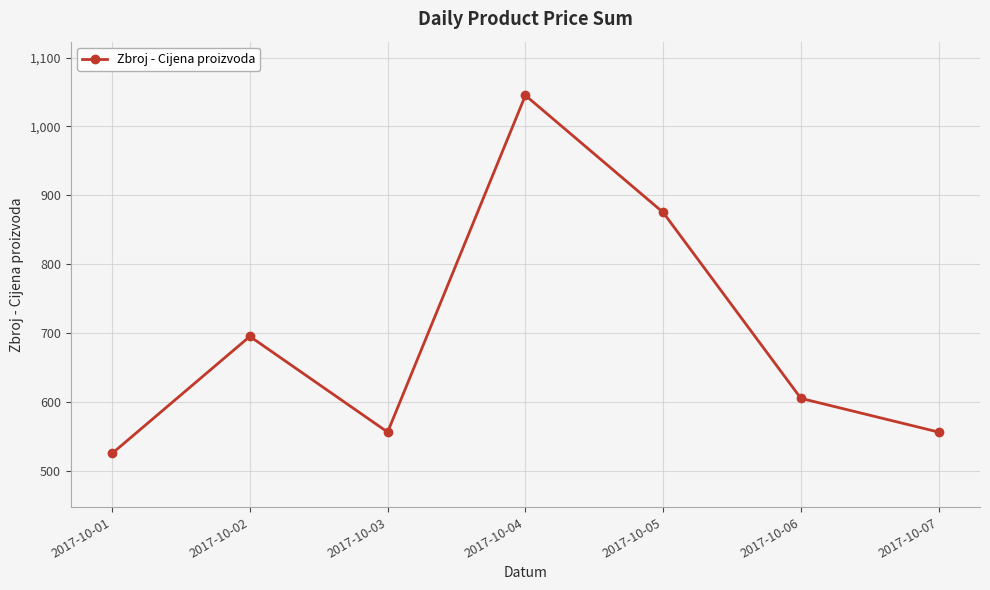

Read the value at 2017-10-07, to the nearest 10.

560